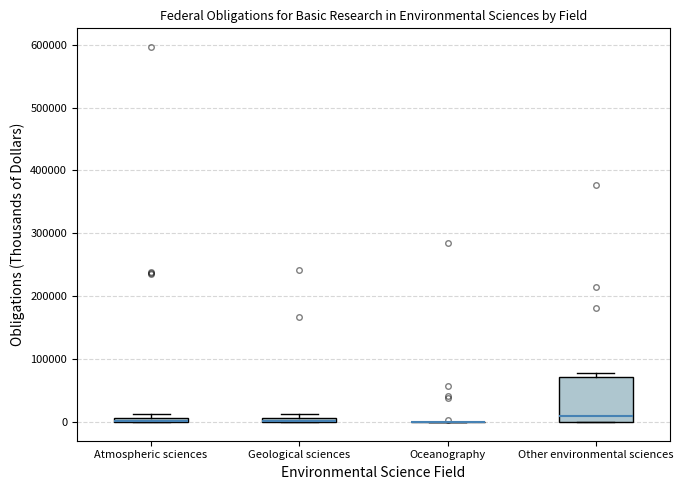

Which box is the tallest, from its lower edge to its upper edge?

Other environmental sciences